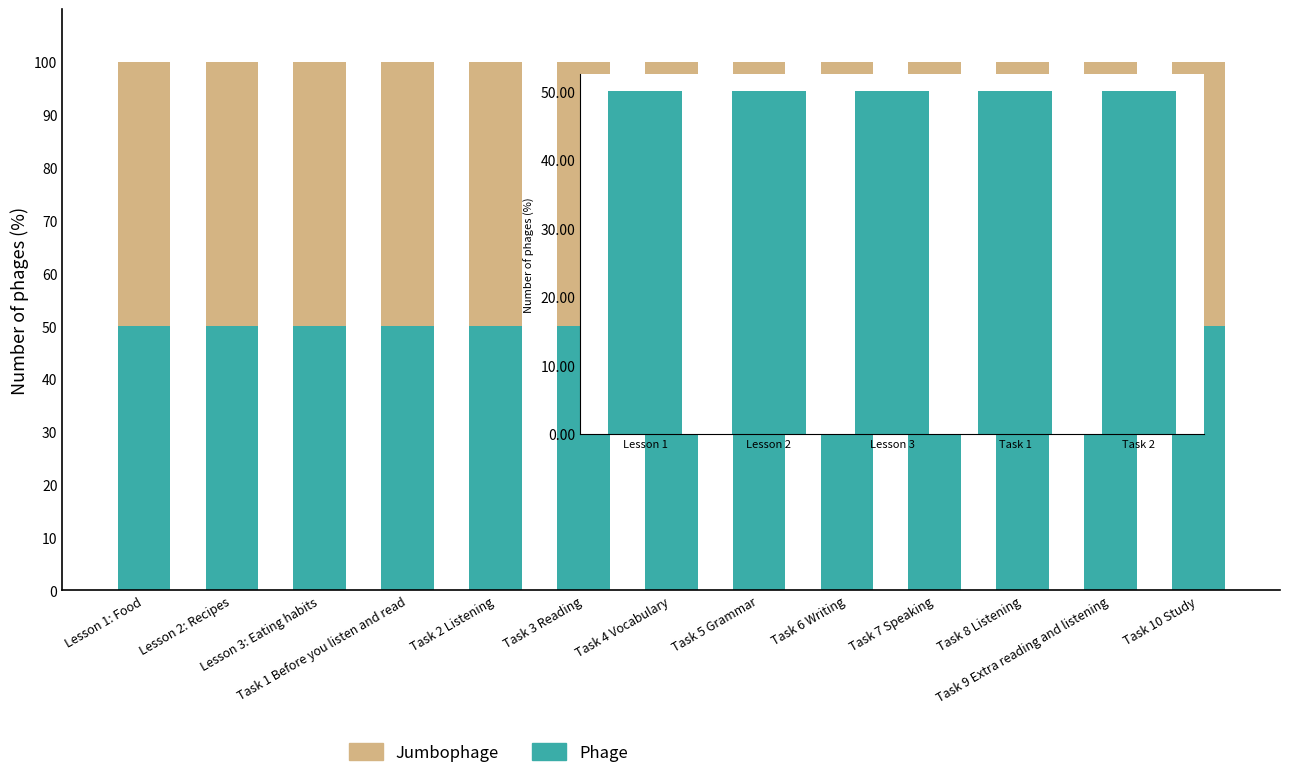

What is the ratio of the value at Task 2 Listening to the value at Task 6 Writing?

1.0